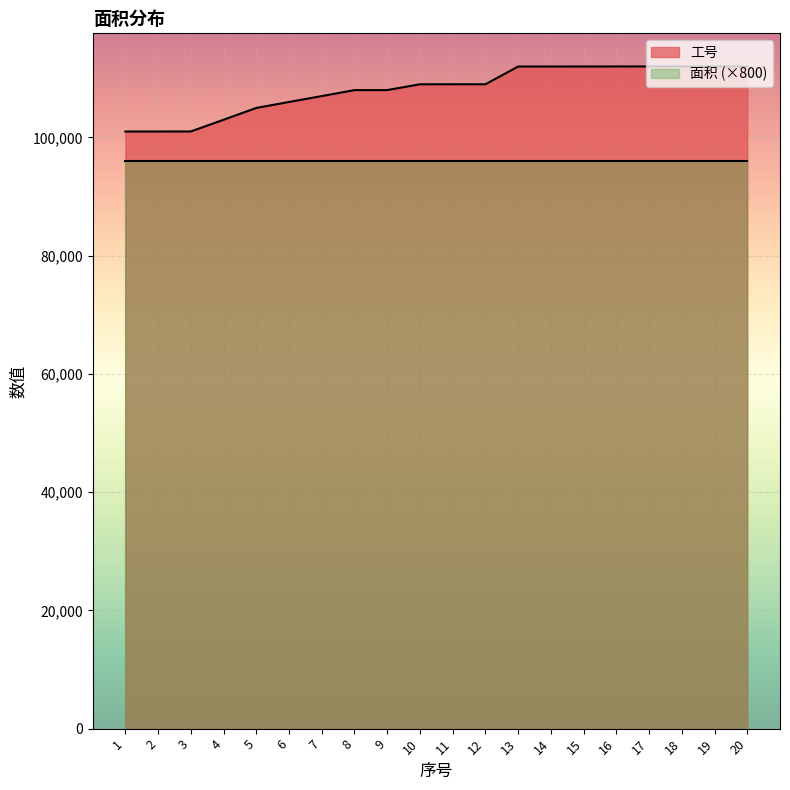

Reading right to left, extract all data points from this chart.

20=112020	19=112019	18=112018	17=112017	16=112016	15=112014	14=112011	13=112007	12=109006	11=109005	10=109002	9=108023	8=108017	7=107005	6=106009	5=105002	4=103002	3=101024	2=101016	1=101012